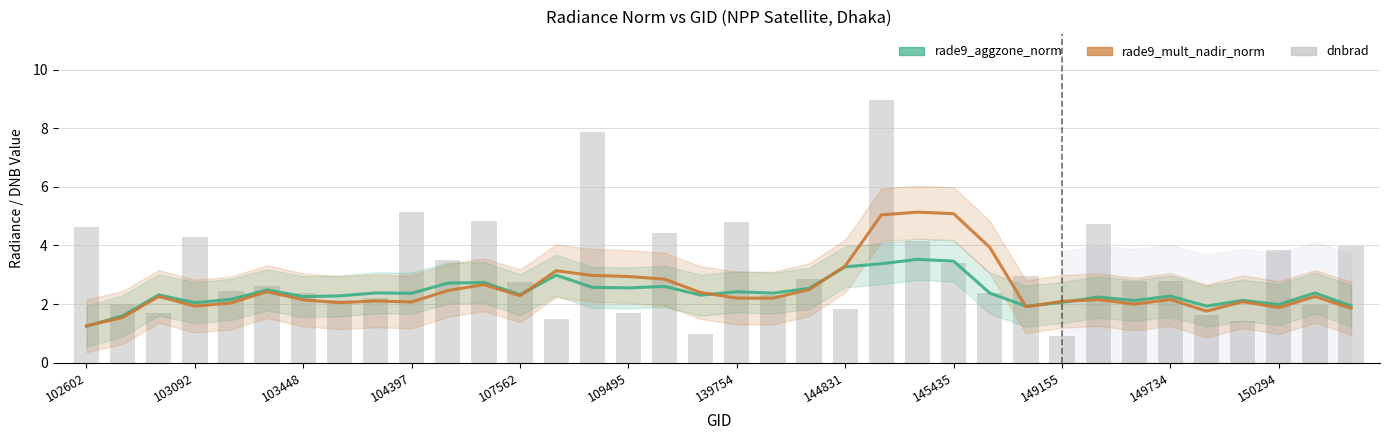

What is the difference between the highest and lowest values at 144831?

0.2